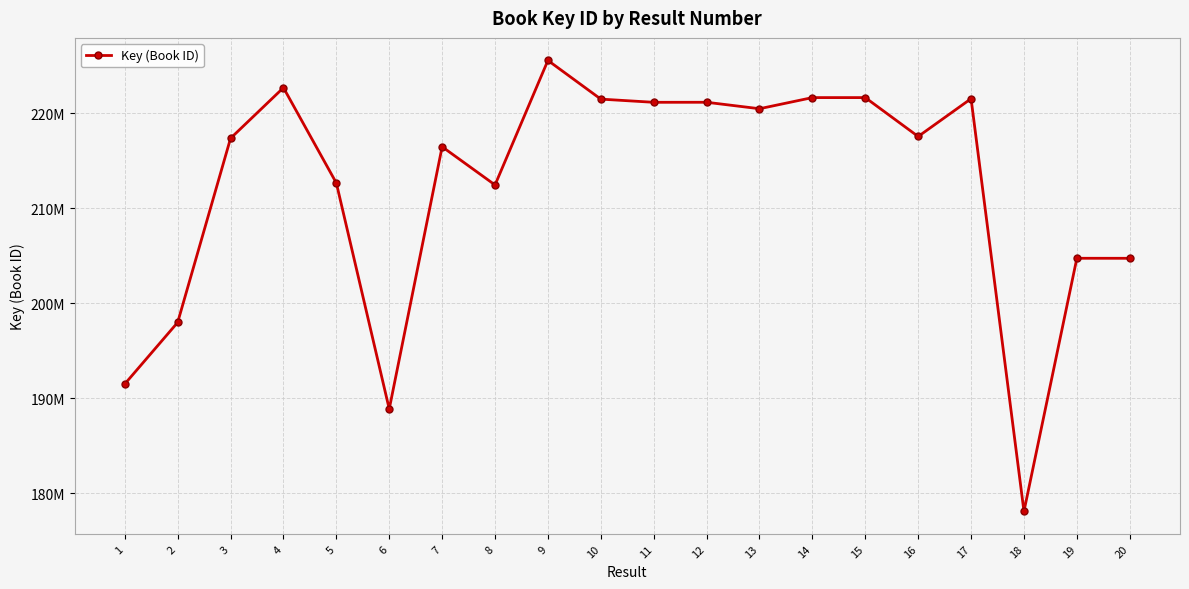

Rank the categories by value from highest to lowest.

9, 4, 15, 14, 17, 10, 12, 11, 13, 16, 3, 7, 5, 8, 19, 20, 2, 1, 6, 18